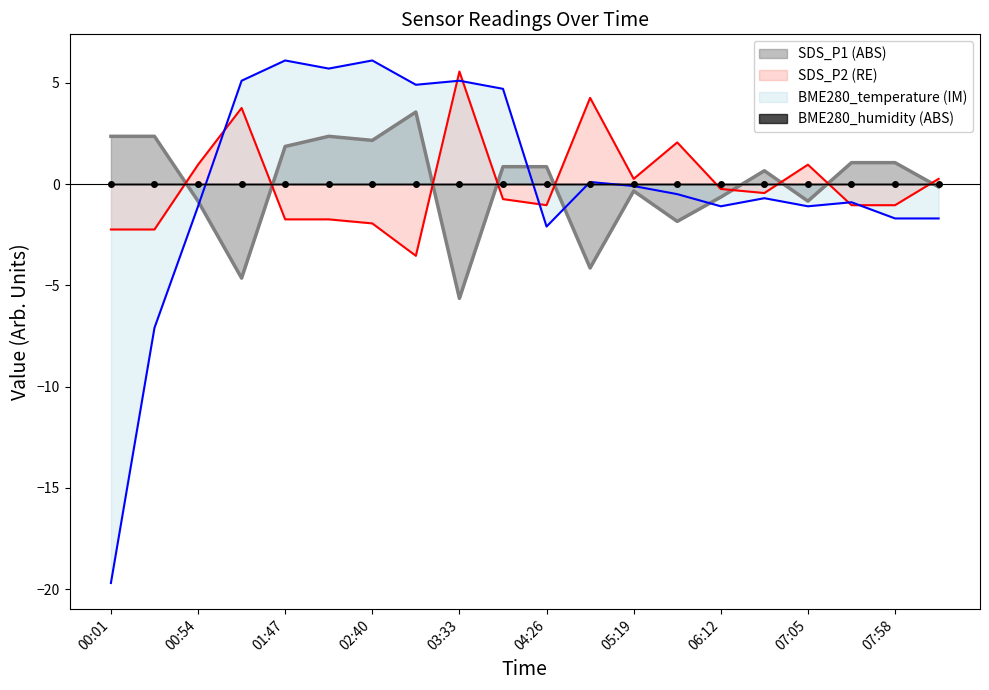

What is the difference between the second highest and second lowest values in the SDS_P2 series?

6.5